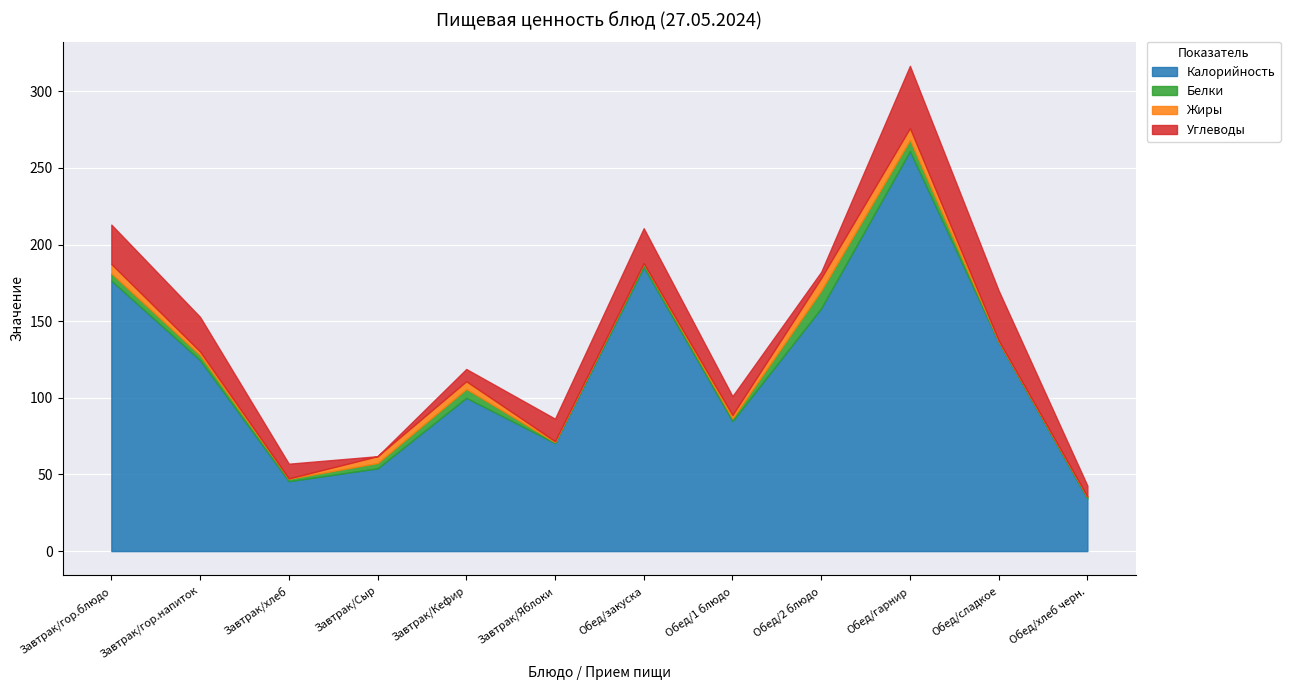

What is the value of the Калорийность point at the 5th from the left?

100.0